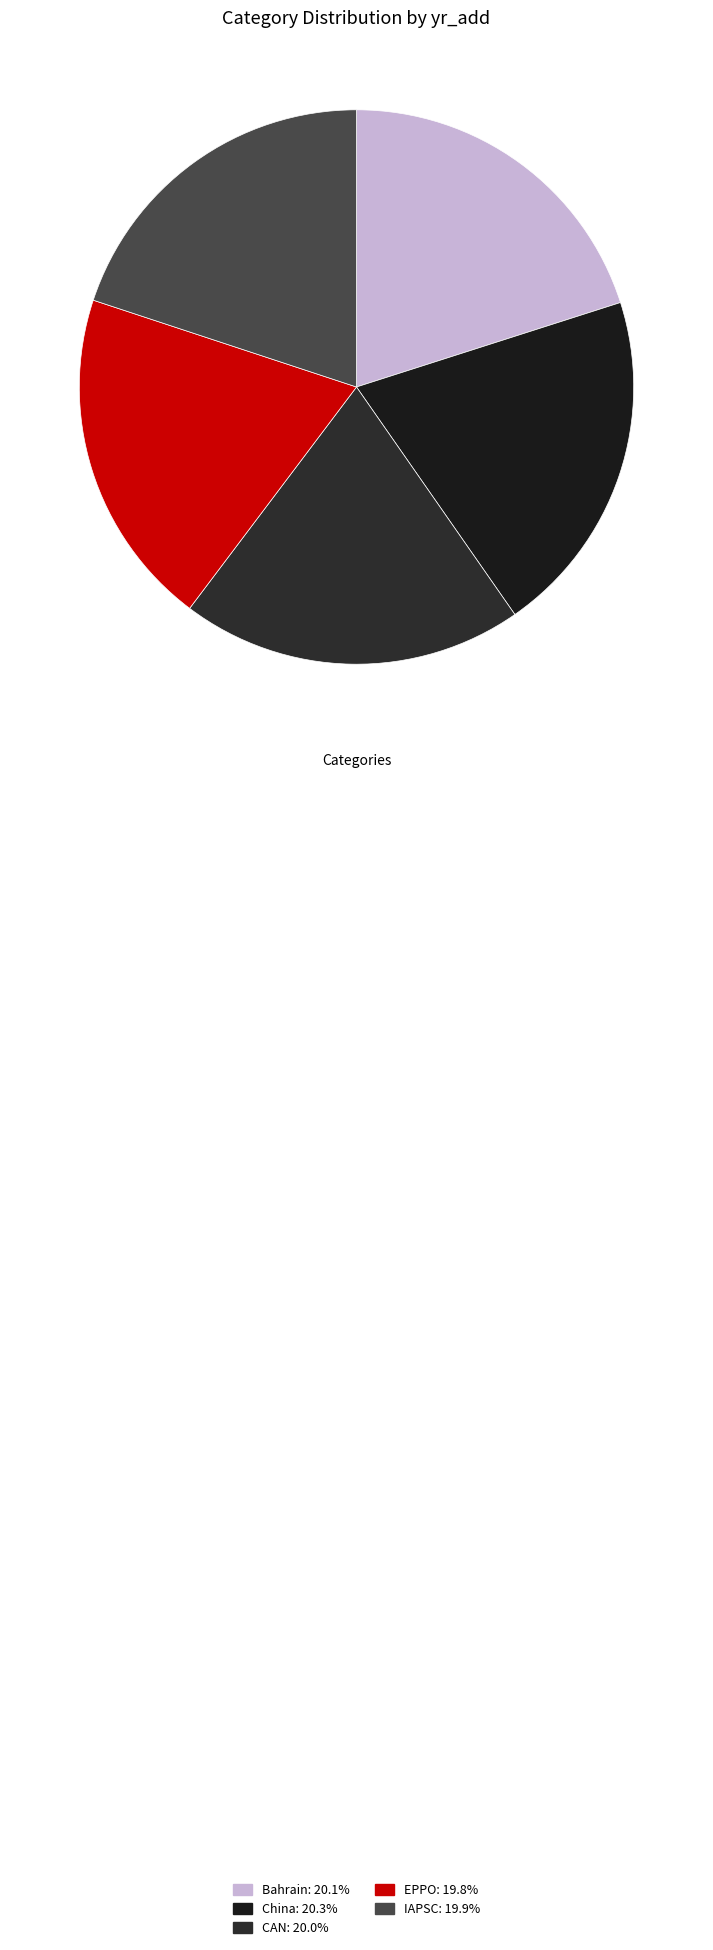

How many segments does this pie chart have?

5